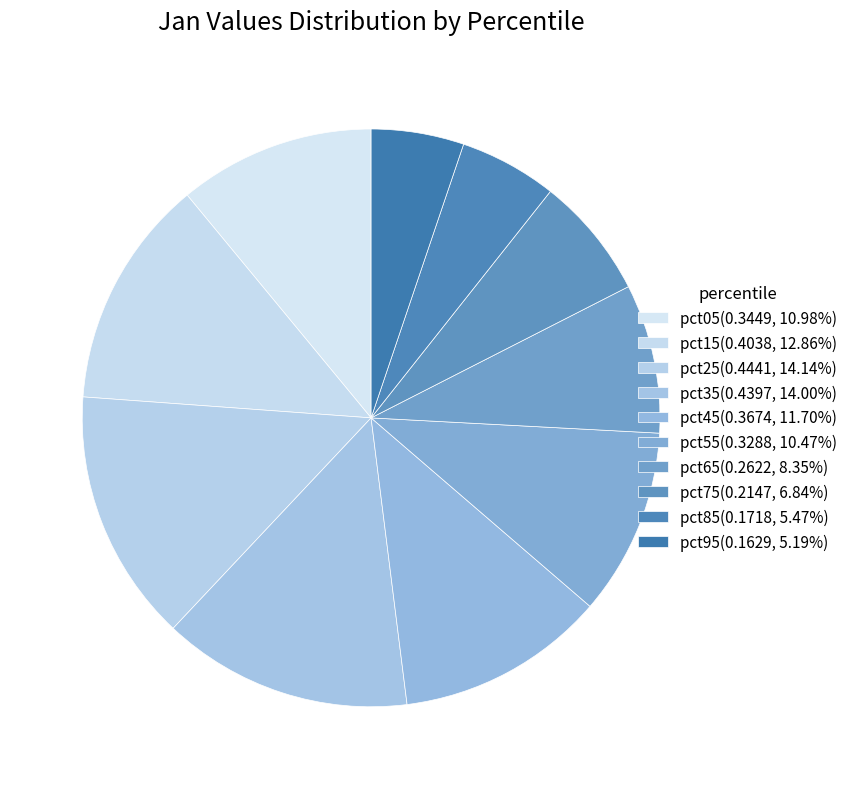

Does pct85 account for over 50% of the chart?

No